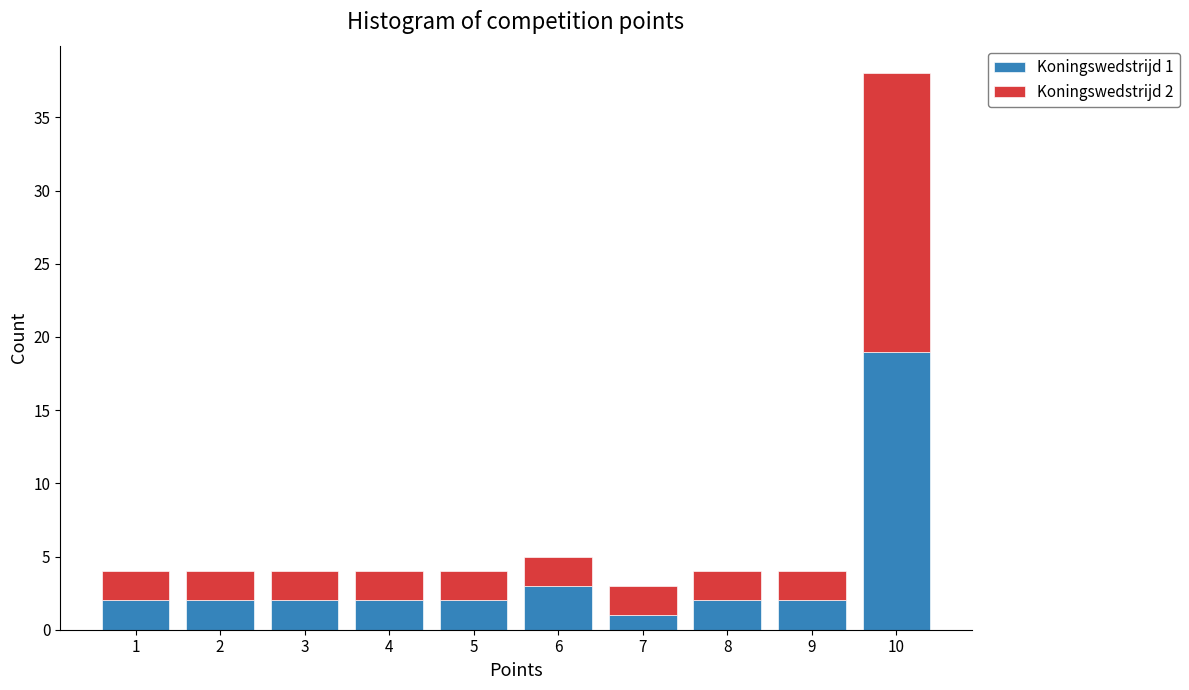

Which range on the x-axis has the tallest stacked bar (by total height)?

9.5 to 10.5